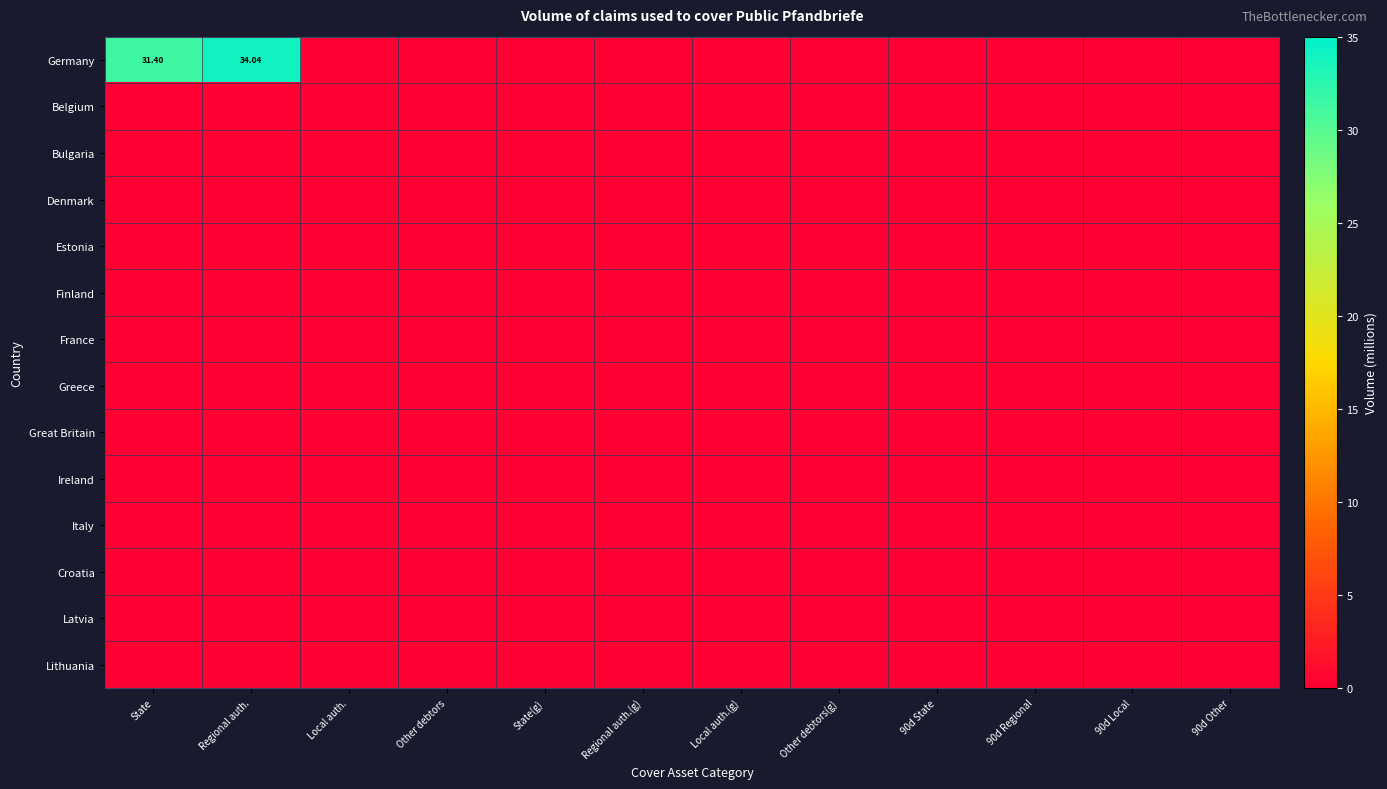

List the labels in order of Belgium value, smallest first.

State, Regional auth., Local auth., Other debtors, State(g), Regional auth.(g), Local auth.(g), Other debtors(g), 90d State, 90d Regional, 90d Local, 90d Other